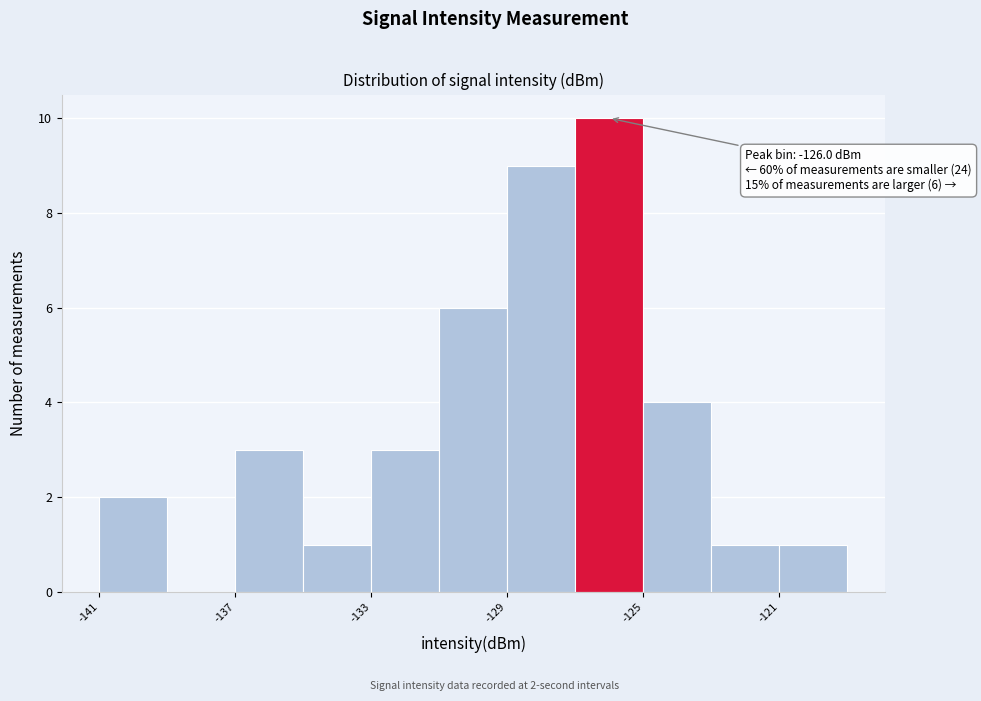

Over which range of the x-axis is the bar tallest?

-127 to -125